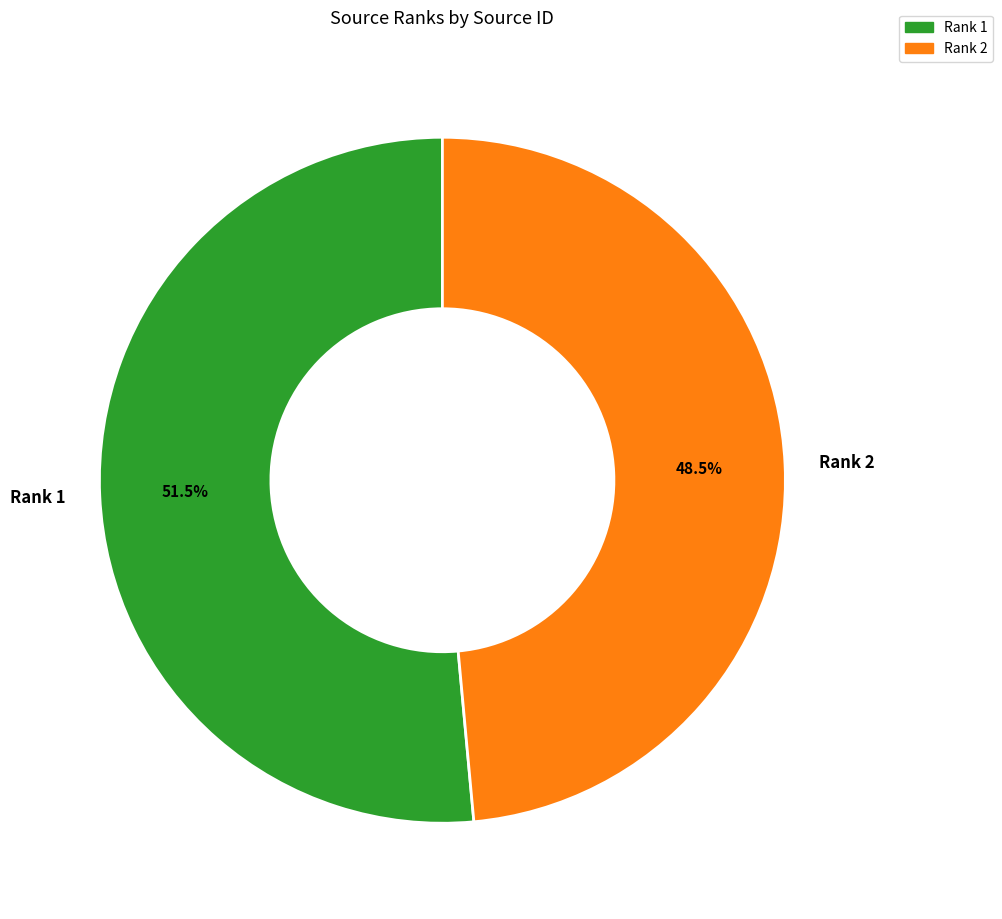

Rank the categories by value from lowest to highest.

Rank 2, Rank 1